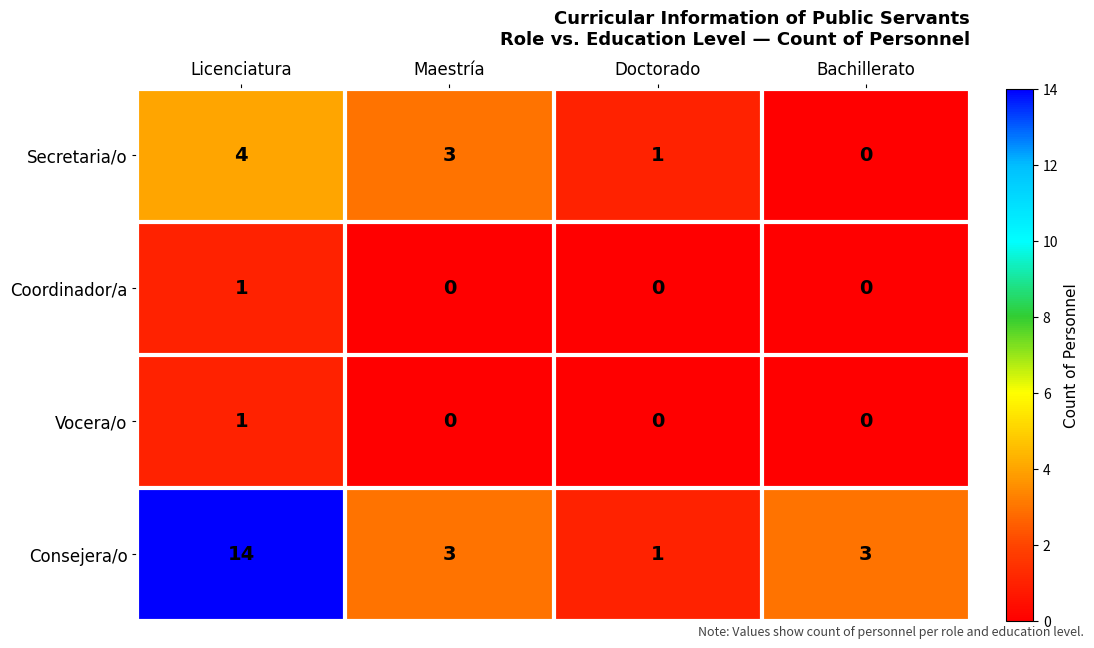

How many distinct data groups are displayed?

4